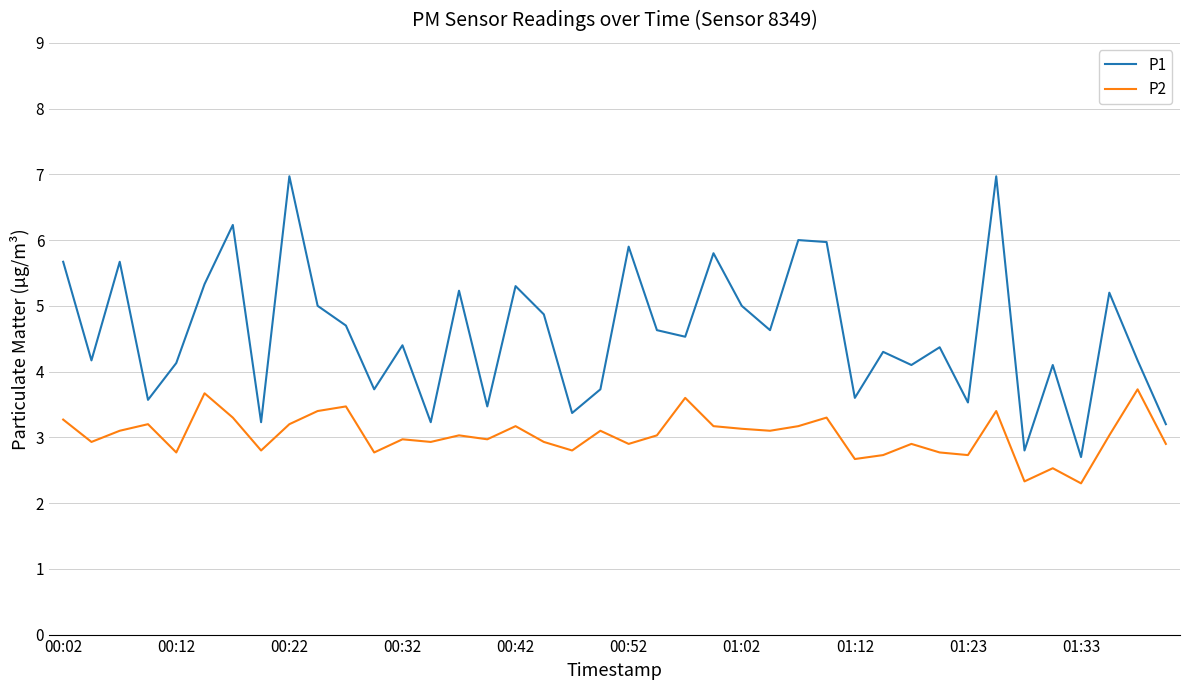

What is the maximum value for P1?

7.0